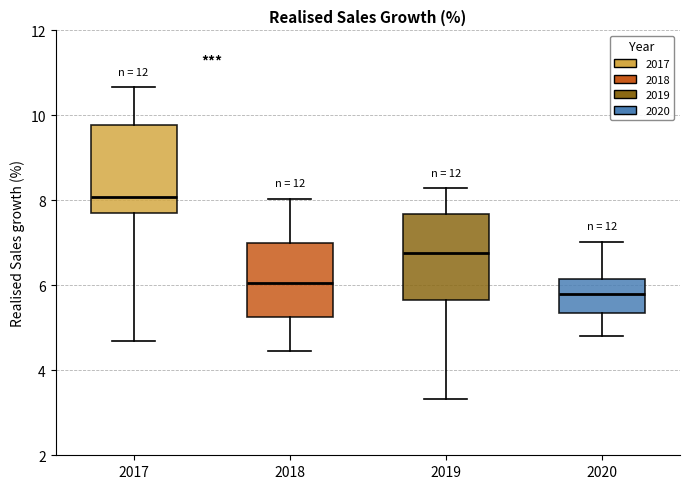

Which box's median line is the highest?

2017